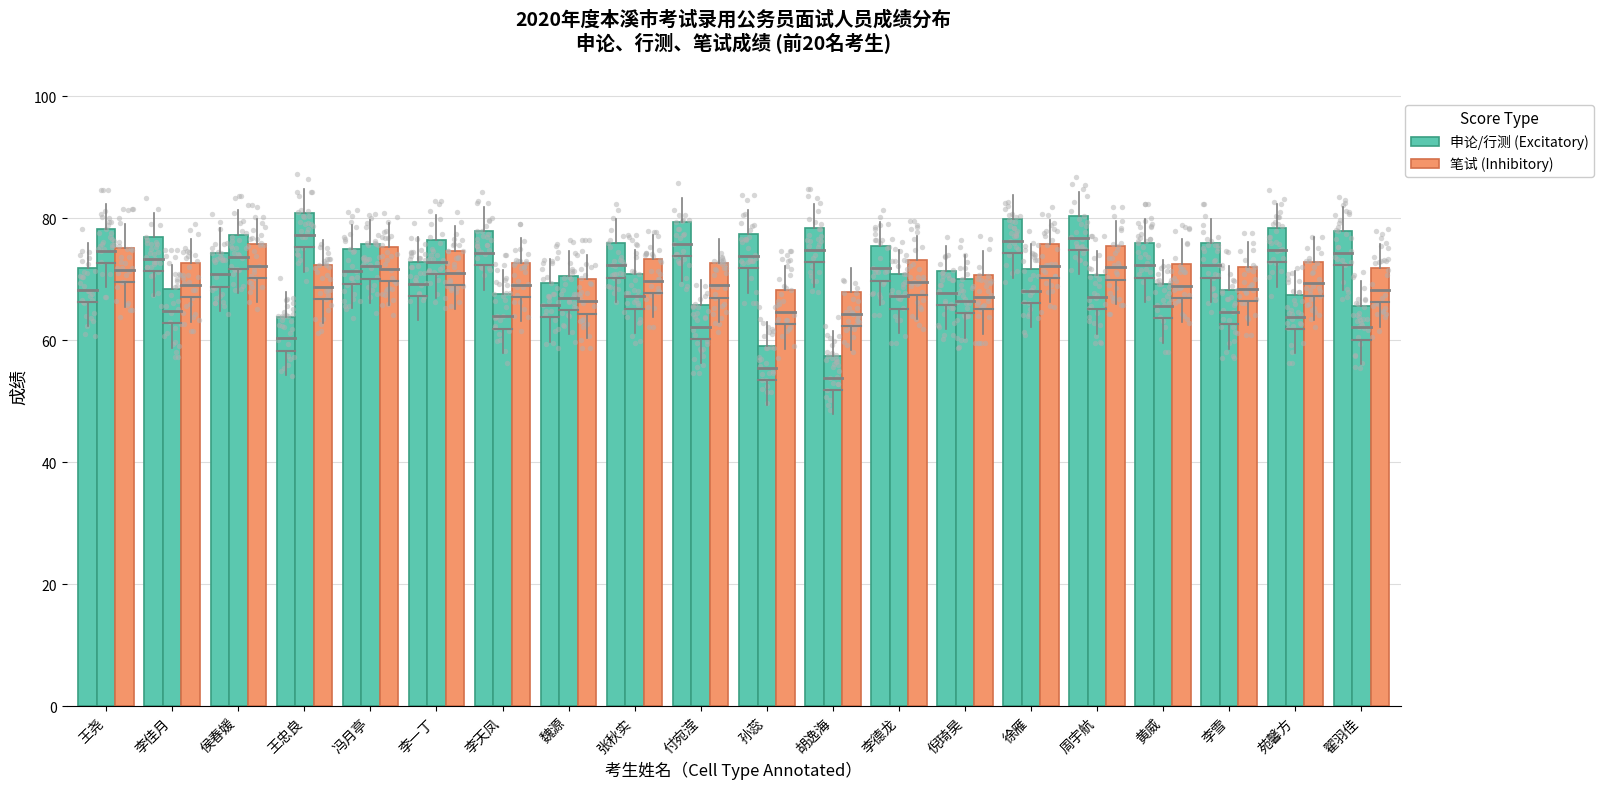

Which series contains the highest Y value?

行测成绩